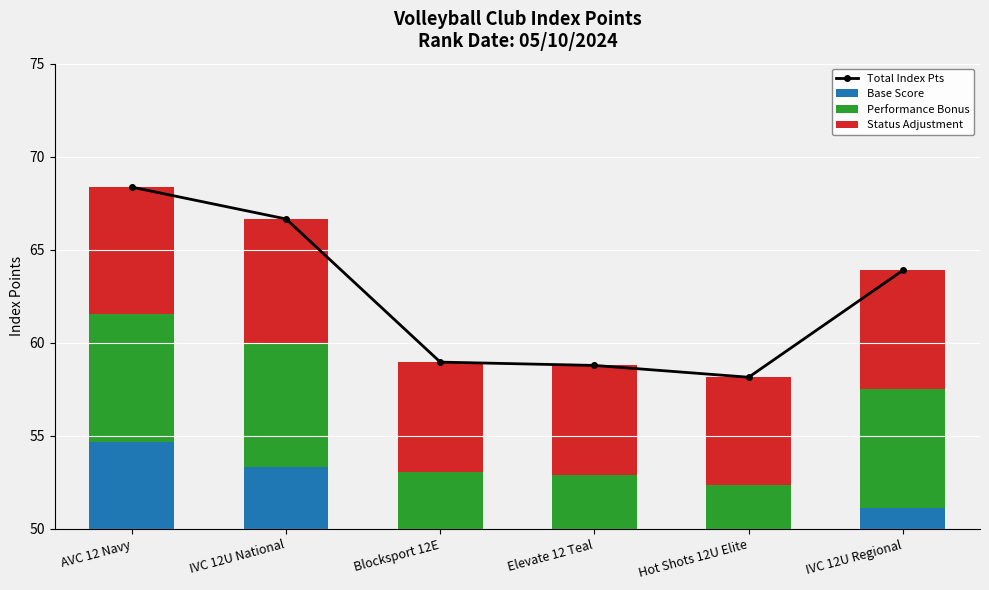

What is the difference between the maximum and second lowest values in the Status Adjustment series?

1.0